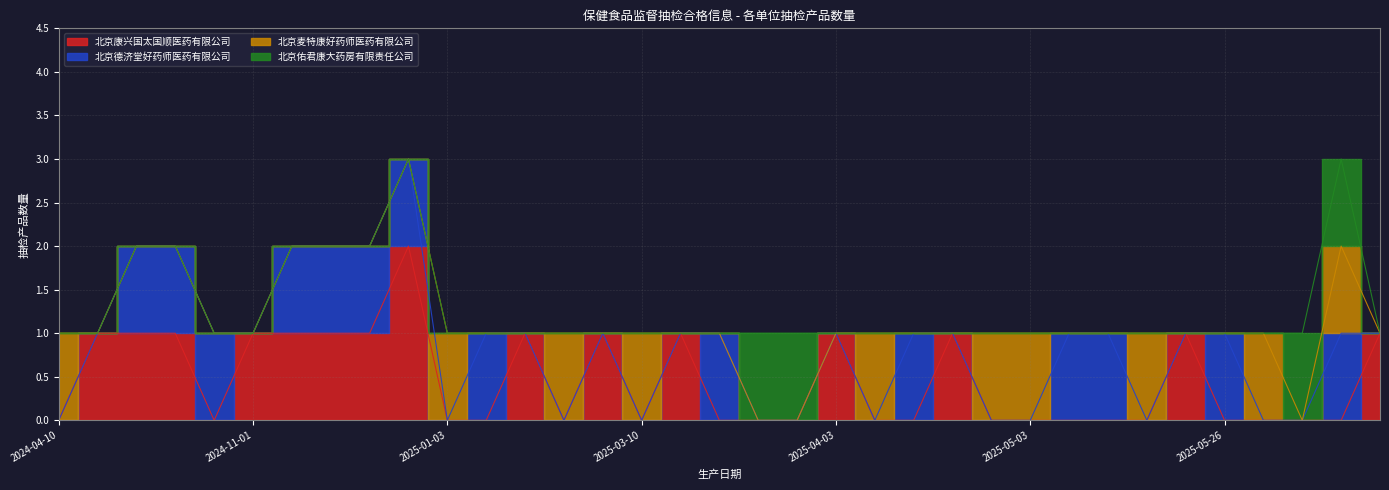

Between 2025-04-11 and 2025-05-03, which is larger?

2025-04-11